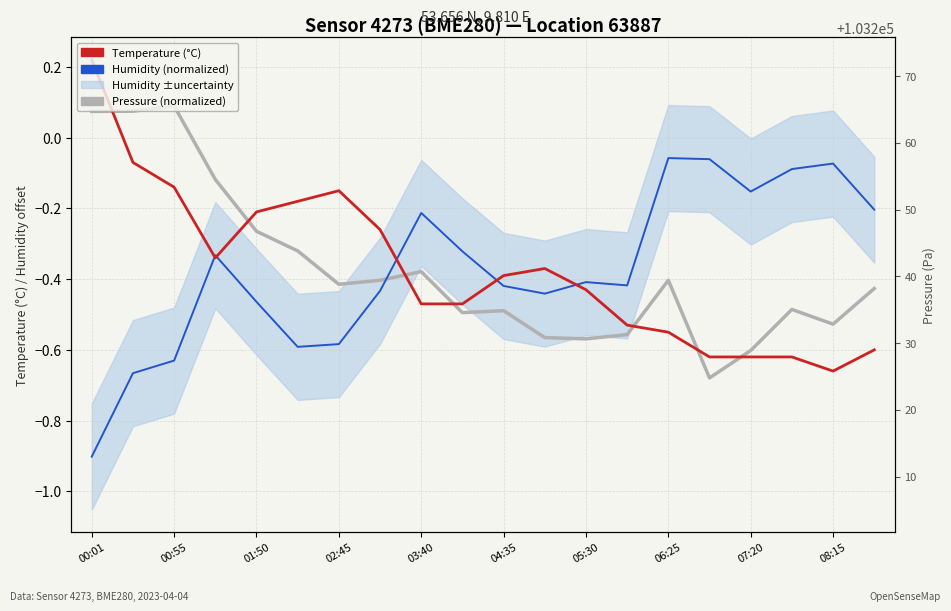

Between 13 and 10, which is larger?

10